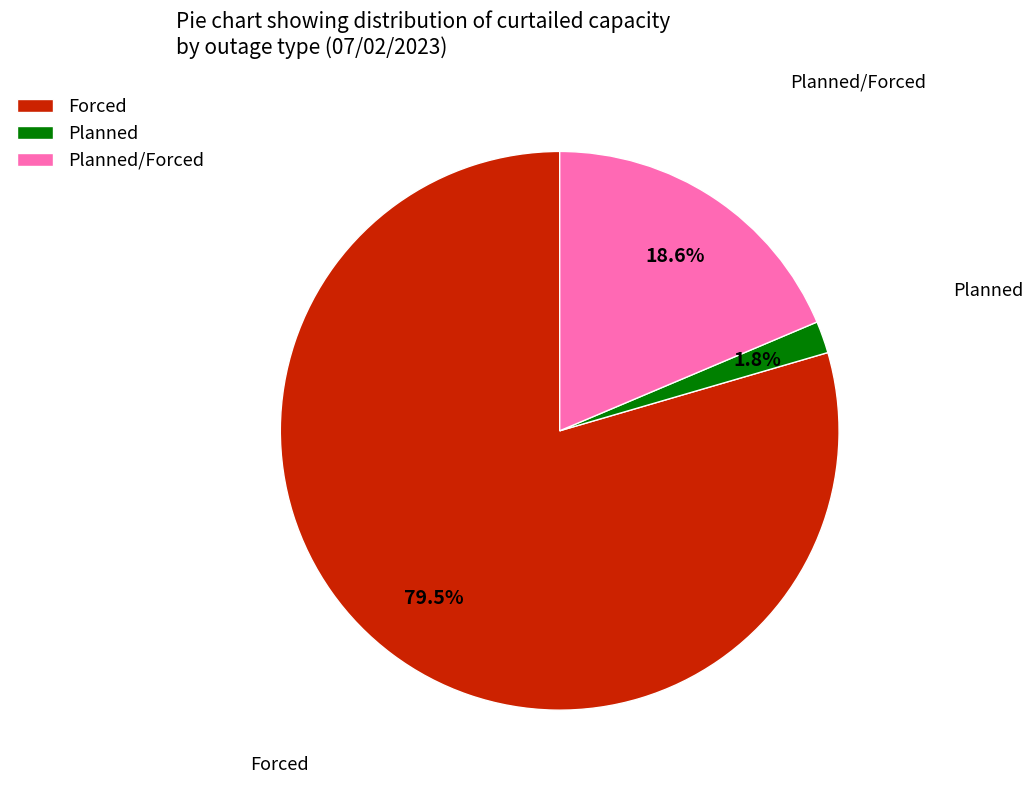

To the nearest percent, what is the average slice percentage?

33%